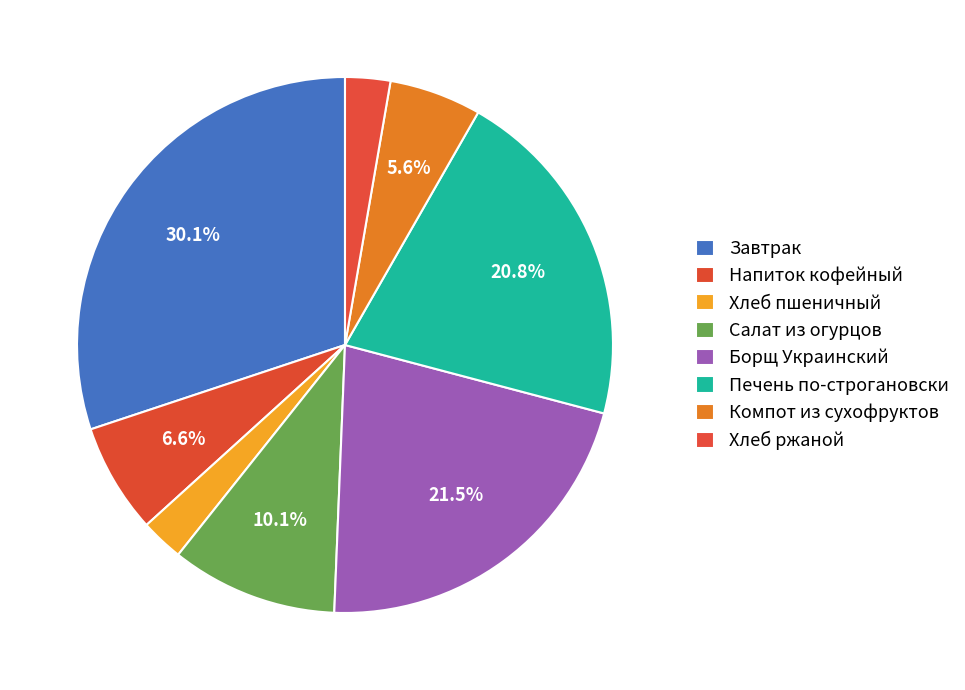

Is it true that Хлеб пшеничный is 3% of the pie?

True